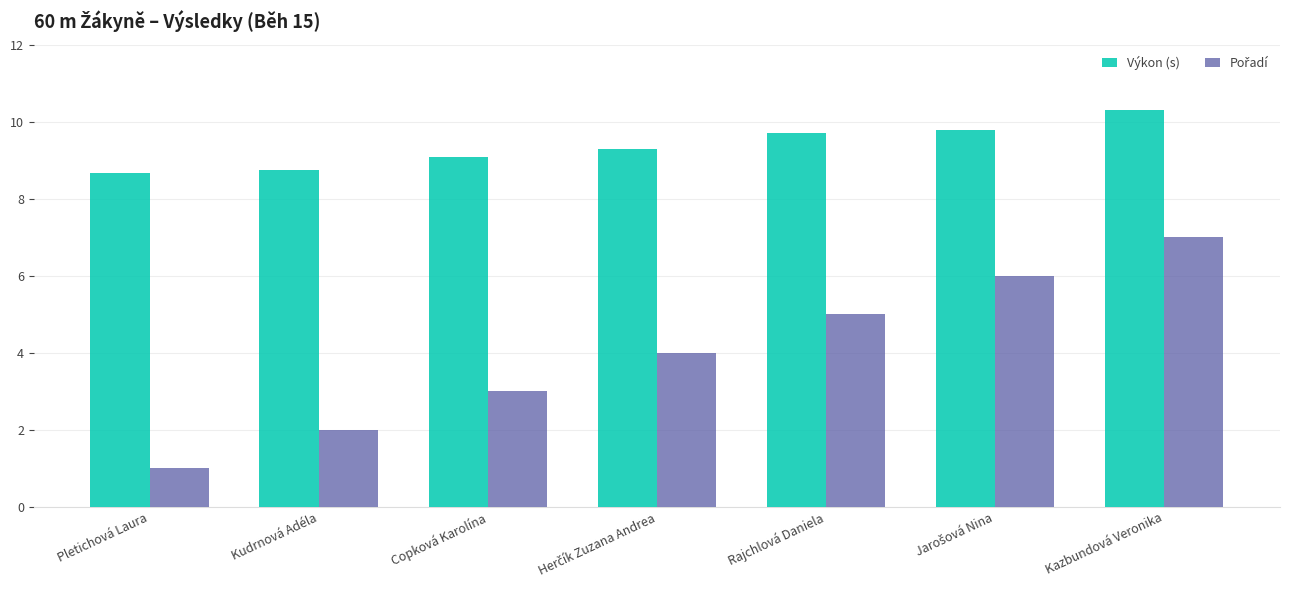

What is the sum of the Výkon (s) values at Kazbundová Veronika and Pletichová Laura?

19.0